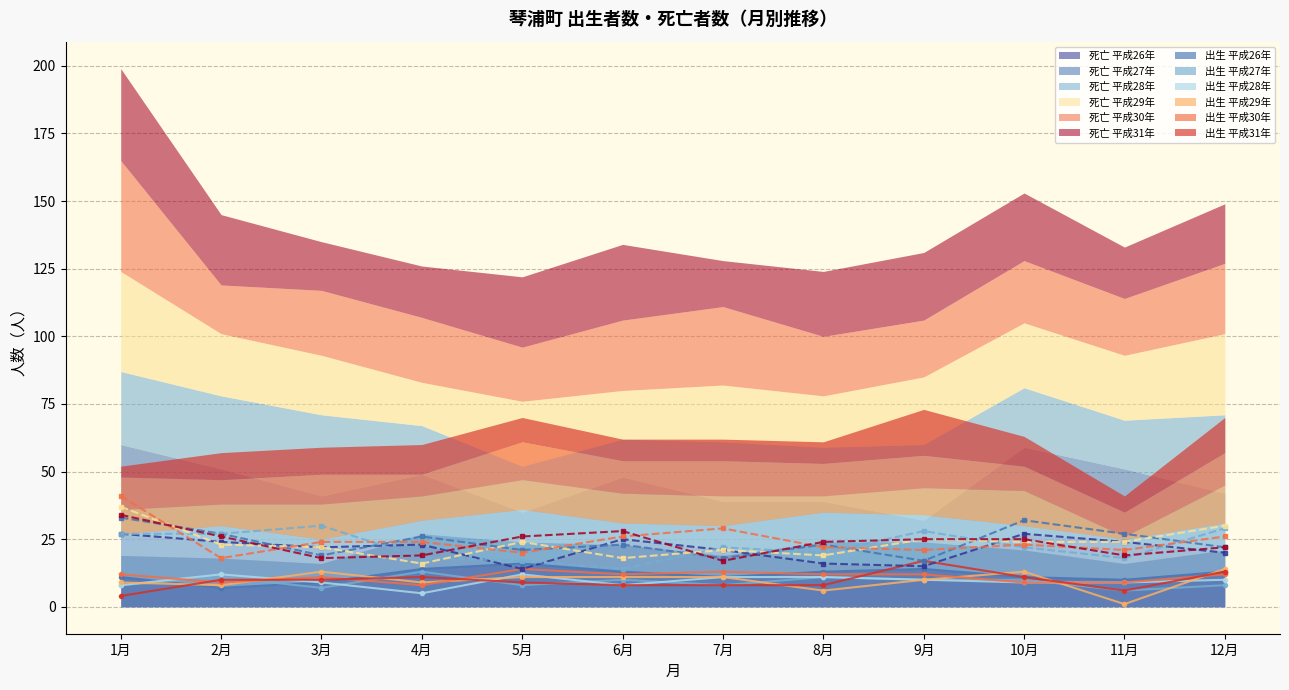

Is it true that 死亡 平成26年 equals 24 at 11月?

True